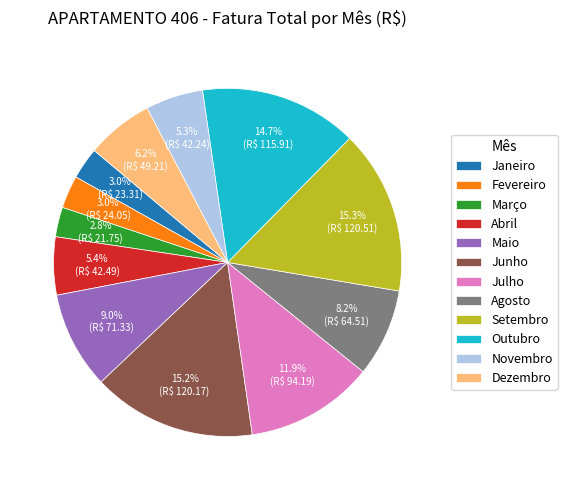

Is it true that Julho is 2% of the pie?

False